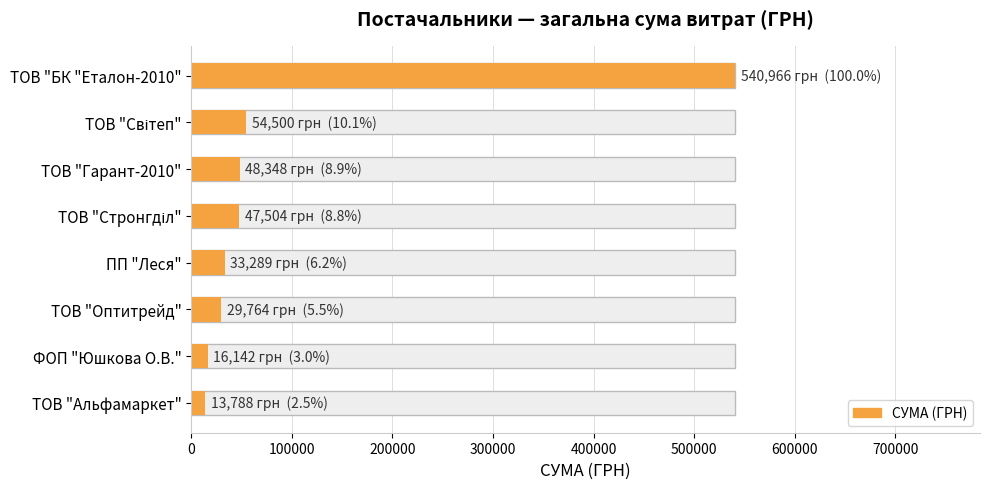

What is the change in value from ПП "Леся" to ТОВ "Альфамаркет"?

-19501.2